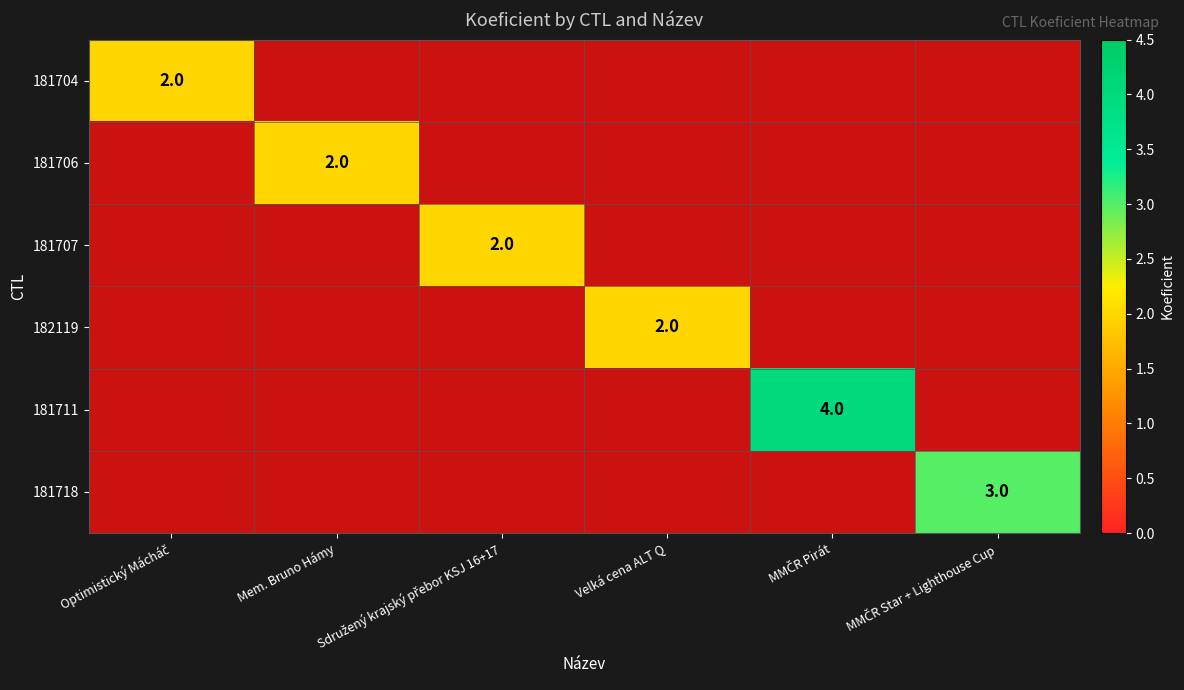

At which label does 181706 reach its minimum?

Optimistický Mácháč